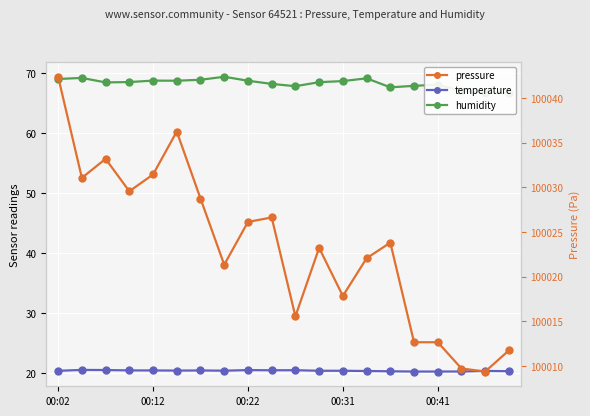

What is the maximum value shown in the chart?

100042.4